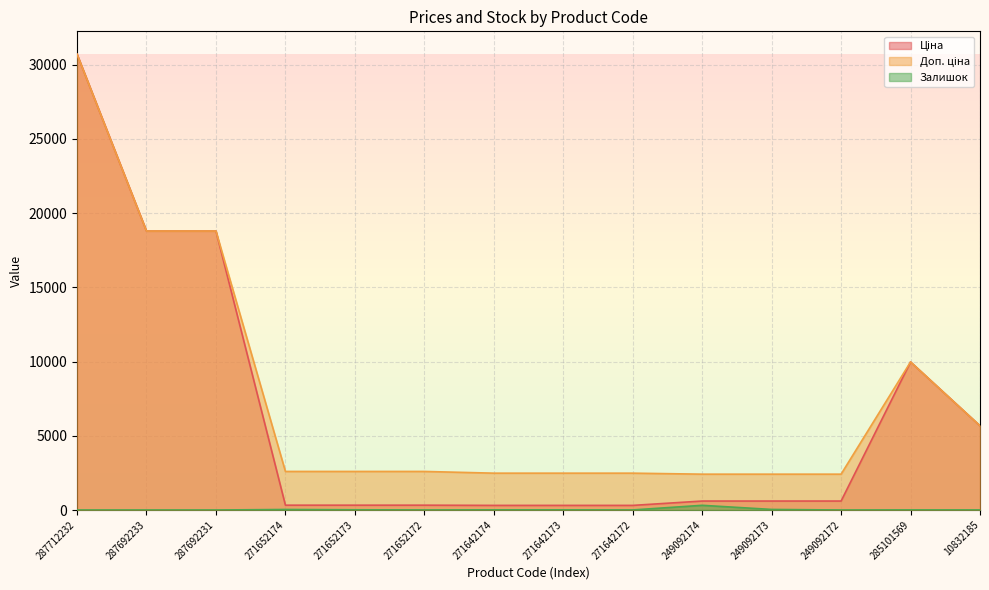

Rank the series by their maximum value, from lowest to highest.

Залишок, Ціна, Доп. ціна